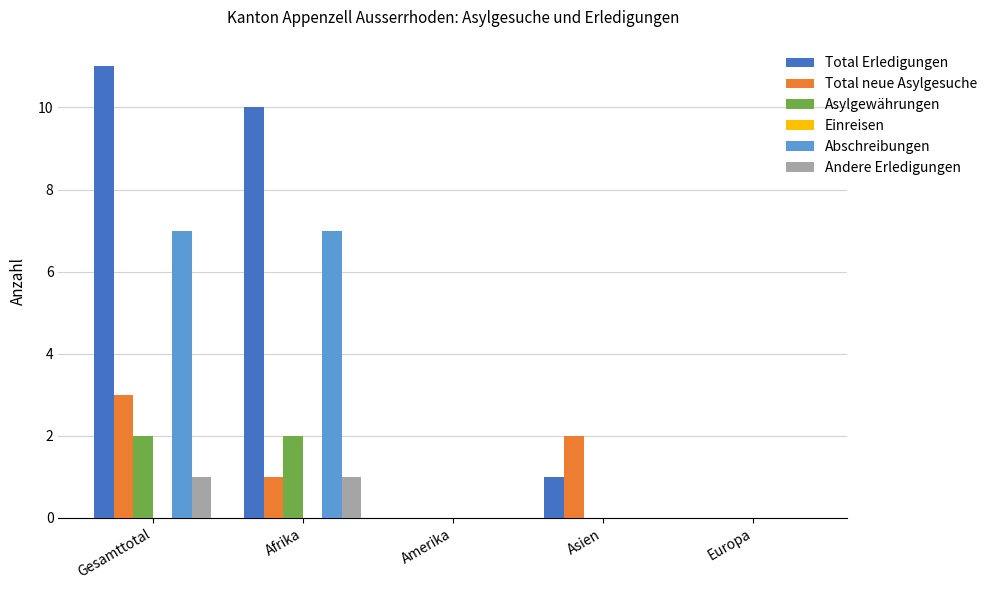

Reading right to left, extract all data points from this chart.

Total Erledigungen: Europa=0	Asien=1	Amerika=0	Afrika=10	Gesamttotal=11
Total neue Asylgesuche: Europa=0	Asien=2	Amerika=0	Afrika=1	Gesamttotal=3
Asylgewährungen: Europa=0	Asien=0	Amerika=0	Afrika=2	Gesamttotal=2
Abschreibungen: Europa=0	Asien=0	Amerika=0	Afrika=7	Gesamttotal=7
Andere Erledigungen: Europa=0	Asien=0	Amerika=0	Afrika=1	Gesamttotal=1